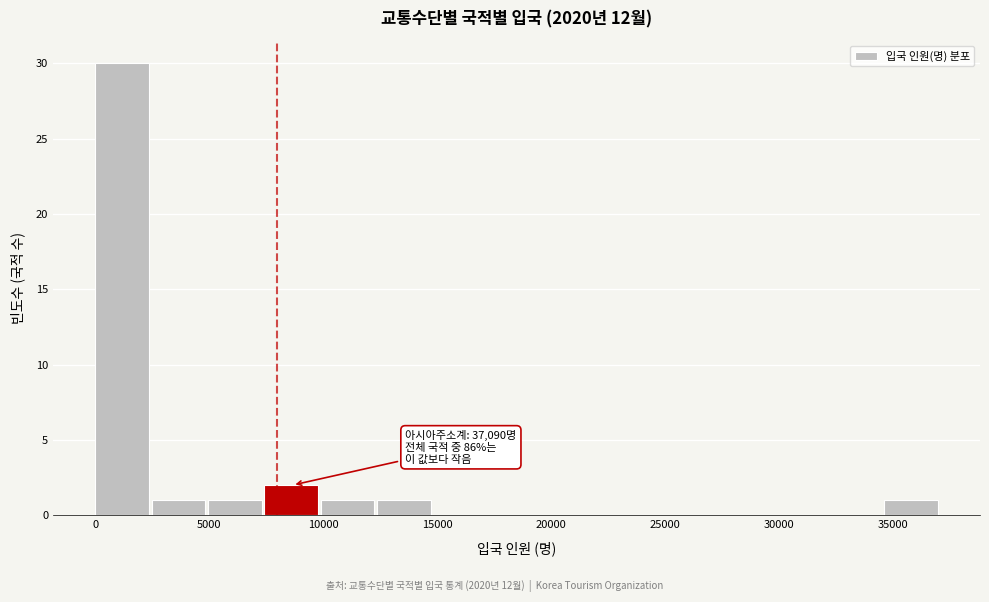

Which range on the x-axis has the tallest bar?

0 to 2500